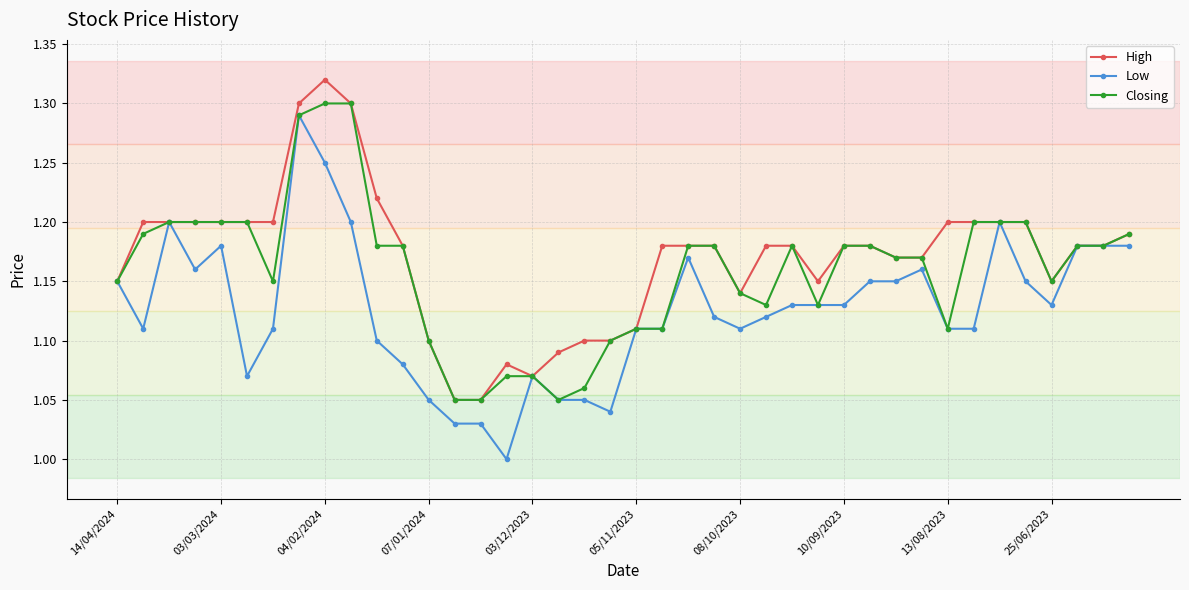

Rank the series by their average value, from highest to lowest.

High, Closing, Low